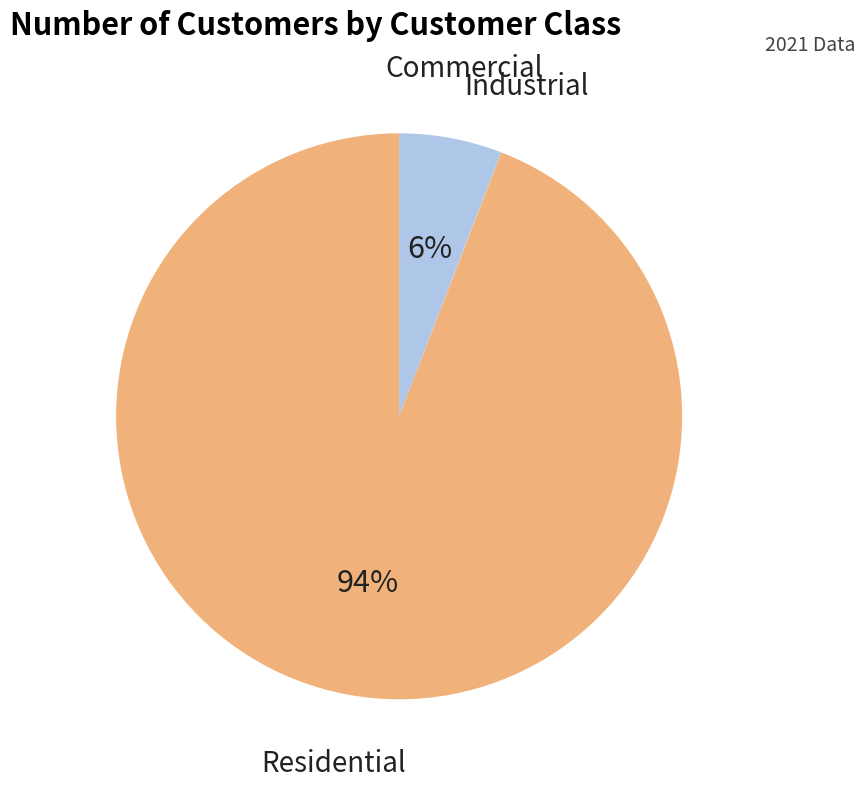

To the nearest percent, what is the difference between the largest and smallest slice percentages?

94%